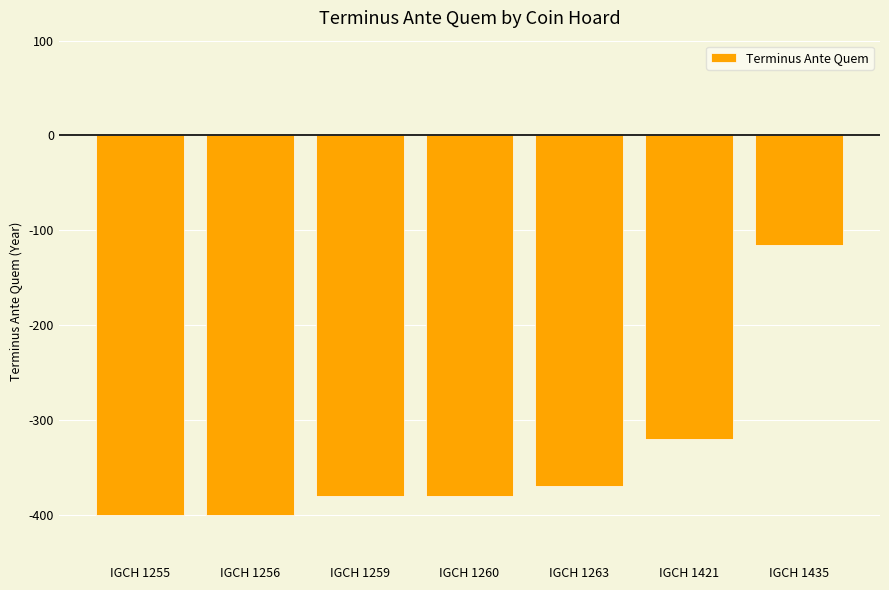

Reading left to right, transcribe all the data shown in this chart.

-400	-400	-380	-380	-370	-320	-115